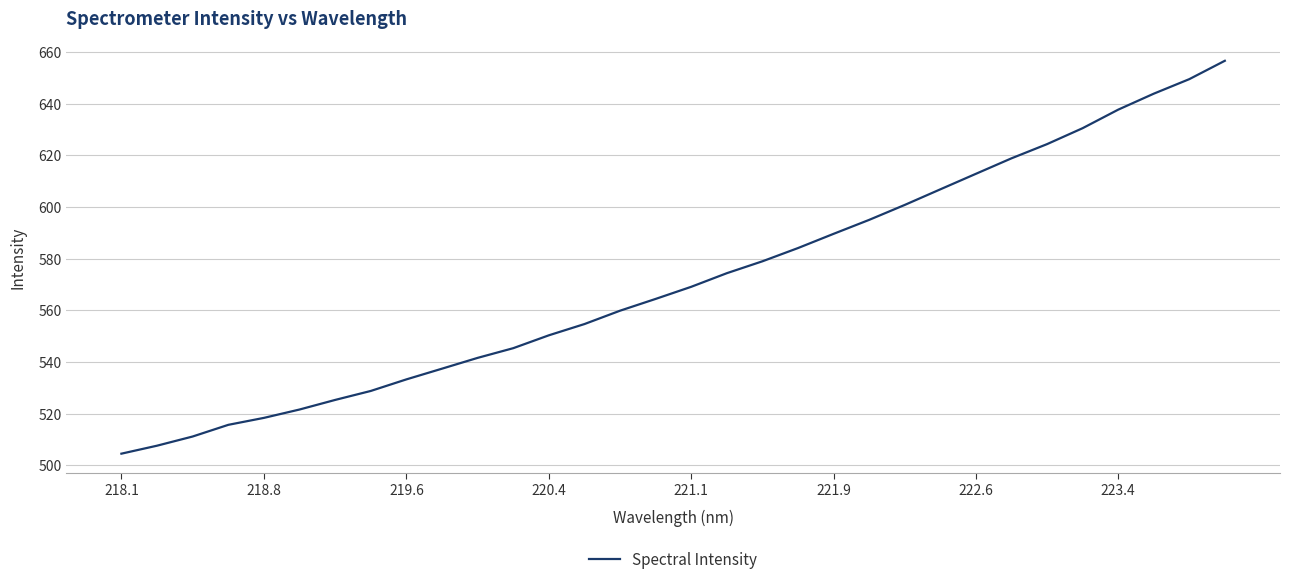

What is the difference between the maximum and minimum values?

152.2